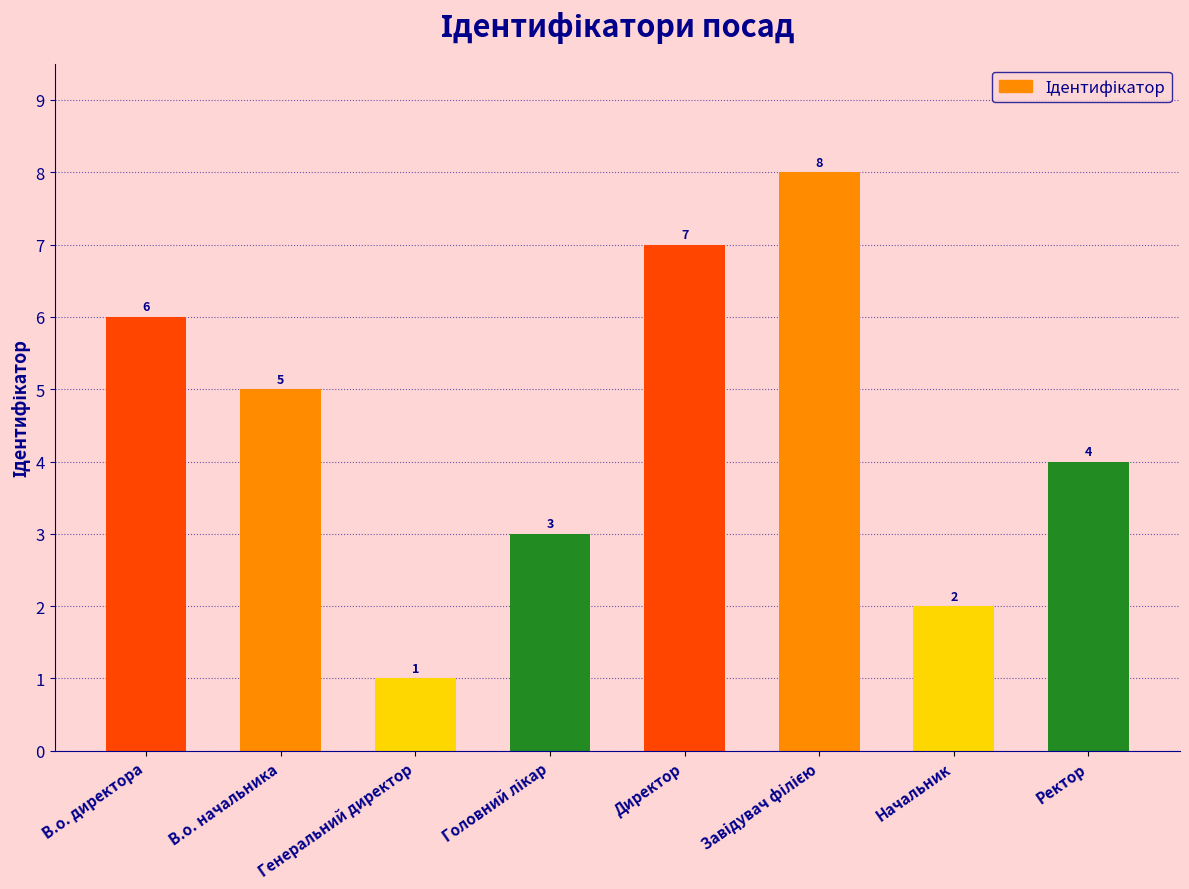

Which label corresponds to the smallest value in the chart?

Генеральний директор